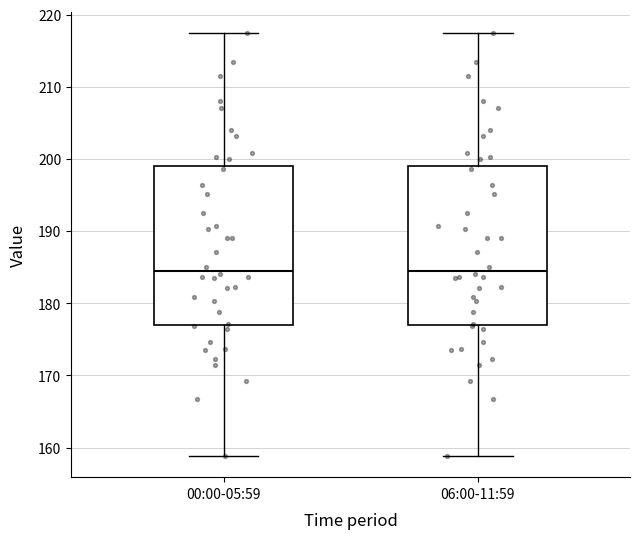

Reading left to right, transcribe this box plot: for each box, give where its median line is, the range the box spans, and where its two whiskers end, as read against the y-axis. The values are not printed on the chart, so give them approximately, as read against the axis.

00:00-05:59: median 185, box 177 to 199, whiskers 159 to 218
06:00-11:59: median 185, box 177 to 199, whiskers 159 to 218